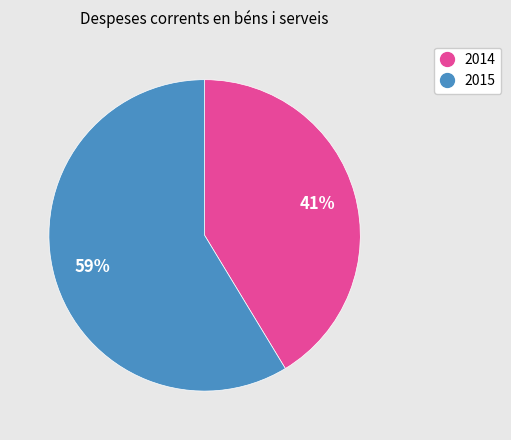

Is there a majority slice in this chart?

Yes